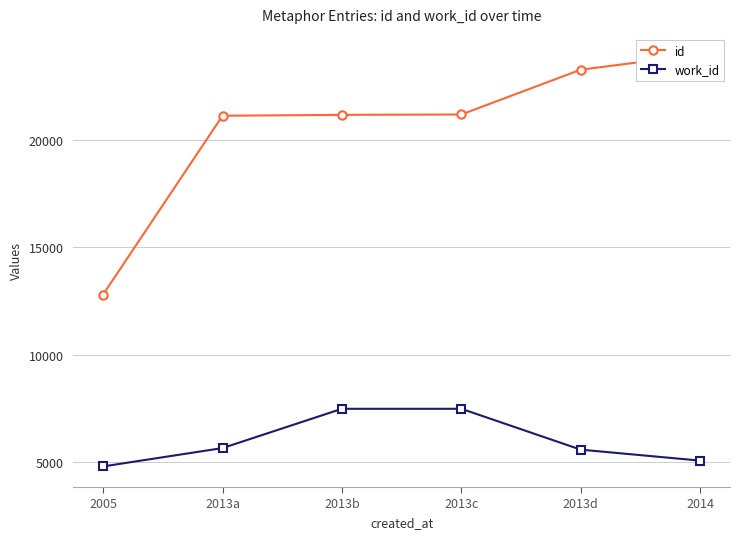

What is the maximum value for work_id?

7486